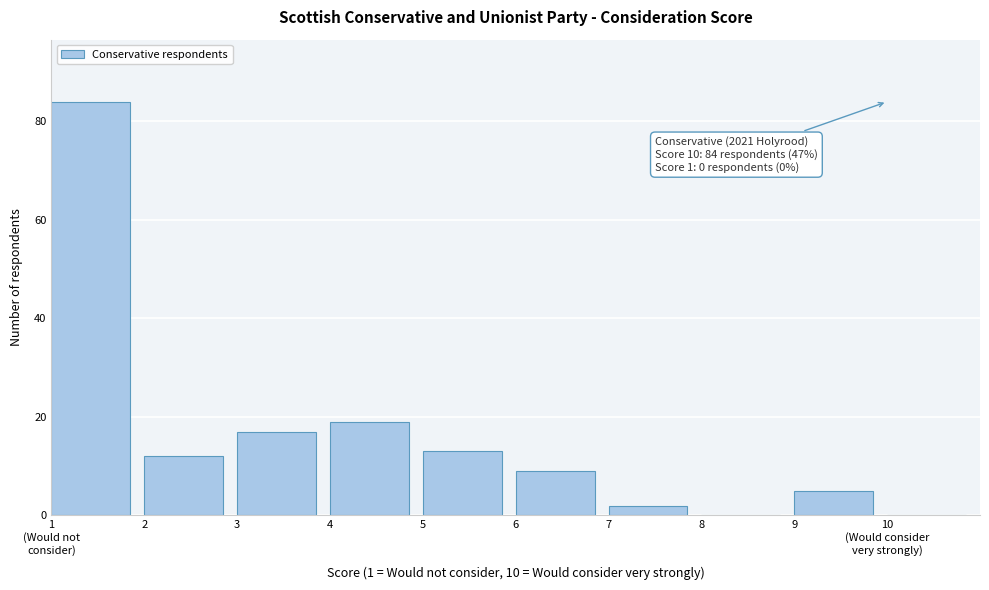

What is the sum of all values?

161